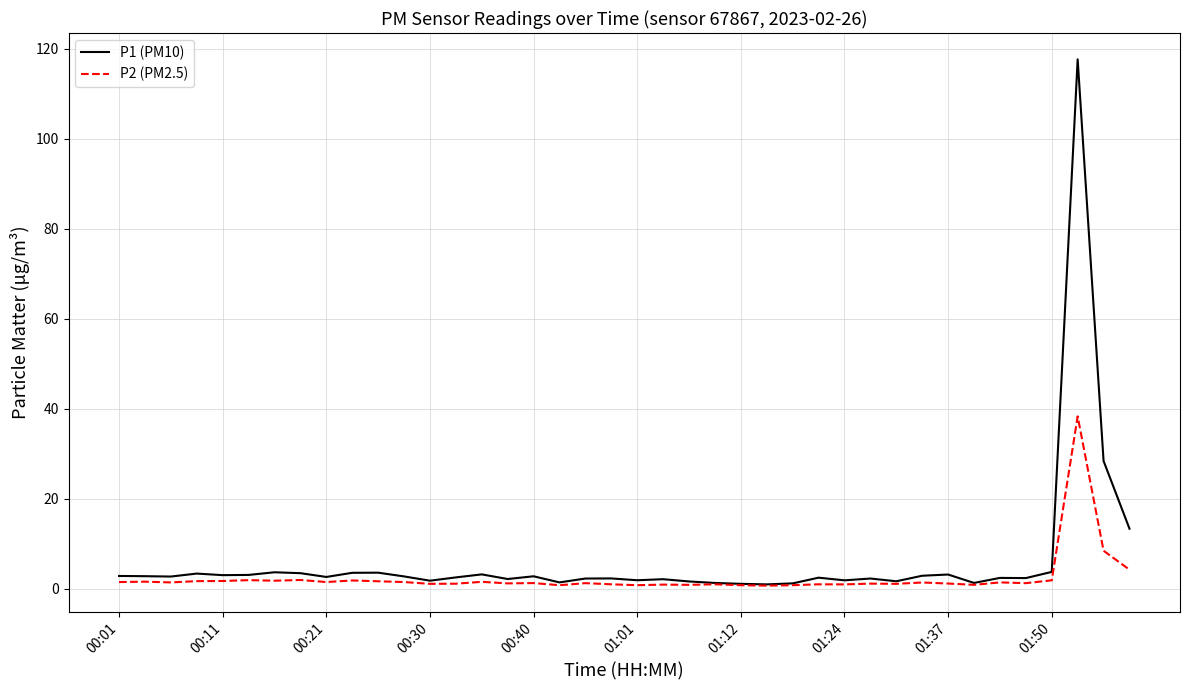

List the series in order of their peak value, lowest first.

P2 (PM2.5), P1 (PM10)